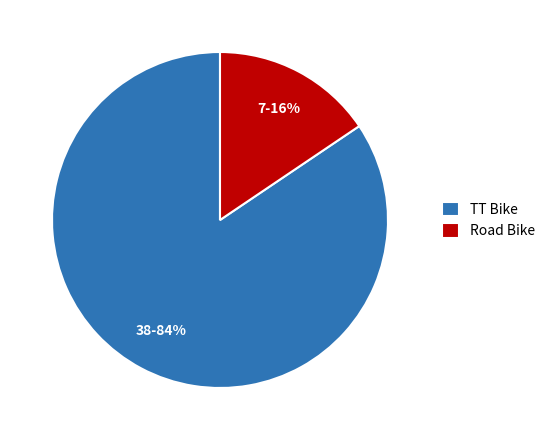

To the nearest percent, what percentage of the pie is Road Bike?

16%